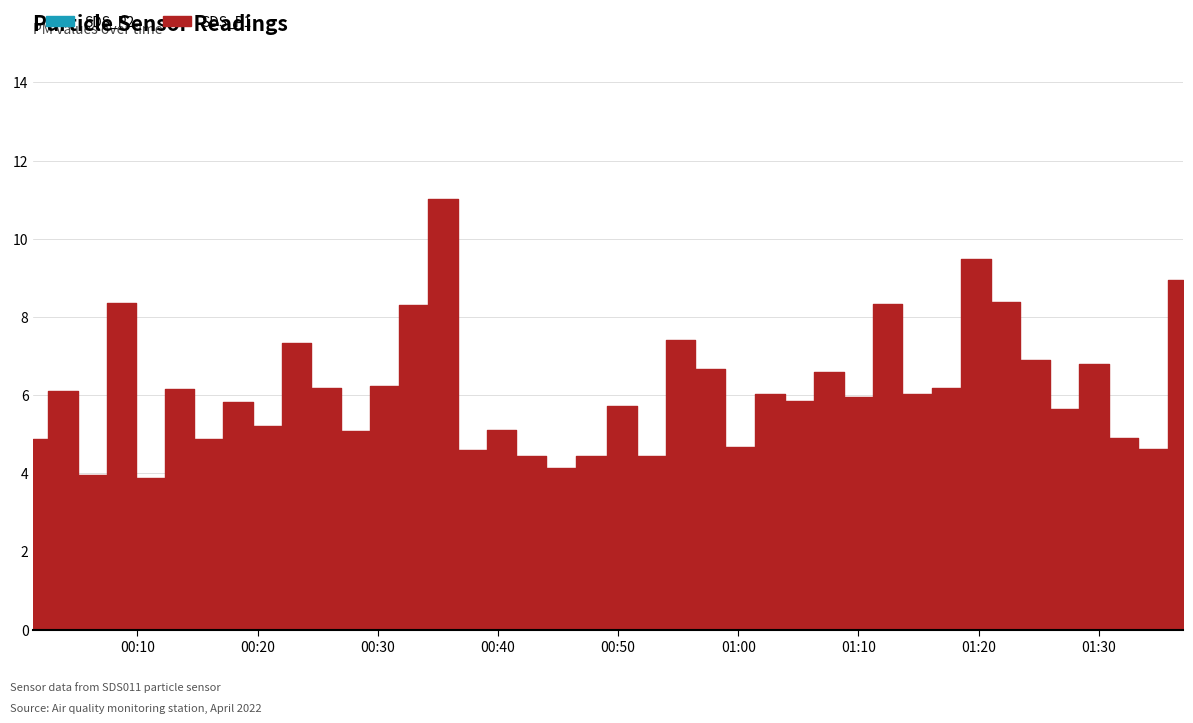

Is the value of SDS_P1 at 2022/04/05 00:15:57 greater than the value of SDS_P2 at 2022/04/05 00:15:57?

Yes